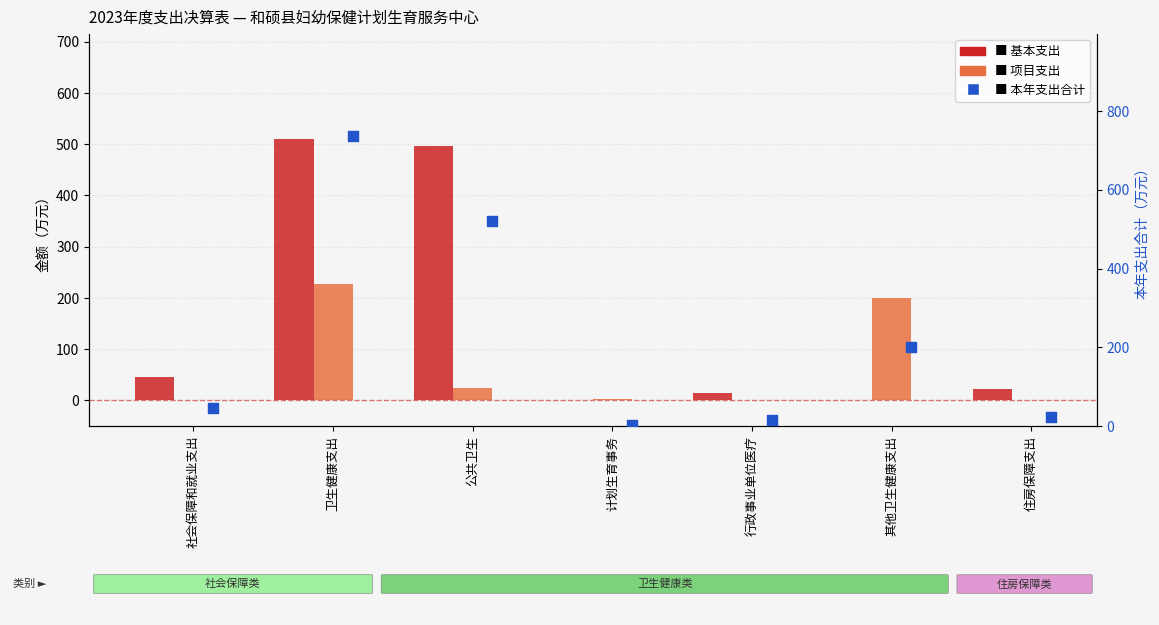

At how many categories does at least one series exceed 613?

1